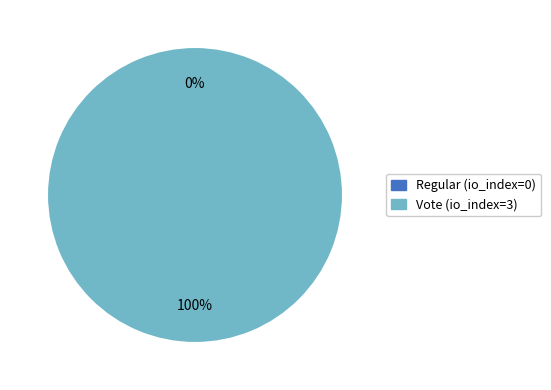

True or false: Vote (io_index=3) accounts for 99% of the total.

False